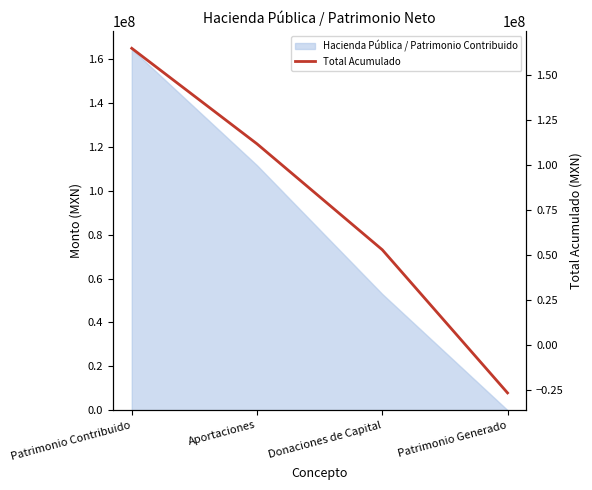

What position from the right is Aportaciones?

3